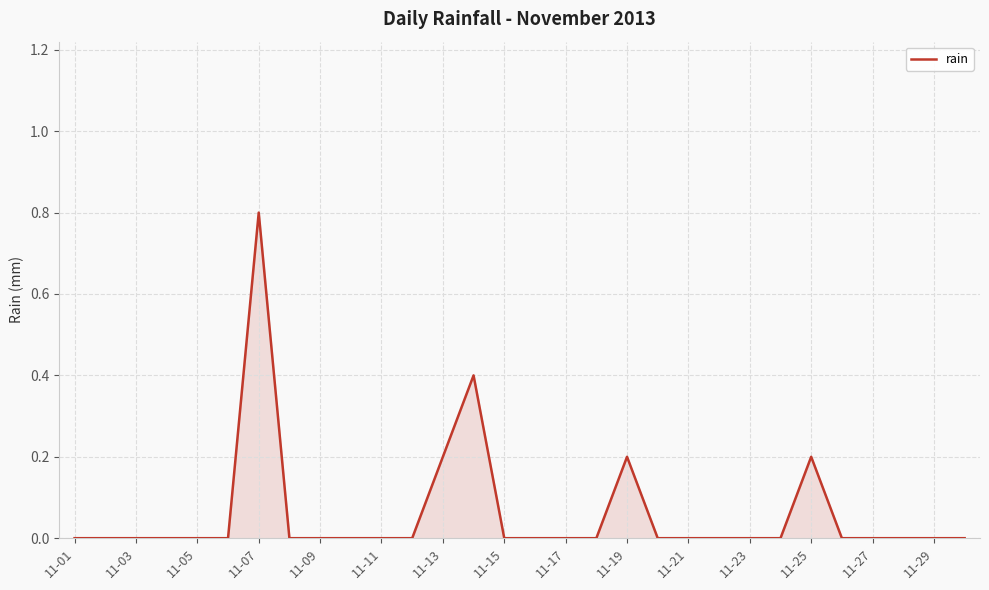

What is the difference between the maximum and minimum values?

0.8